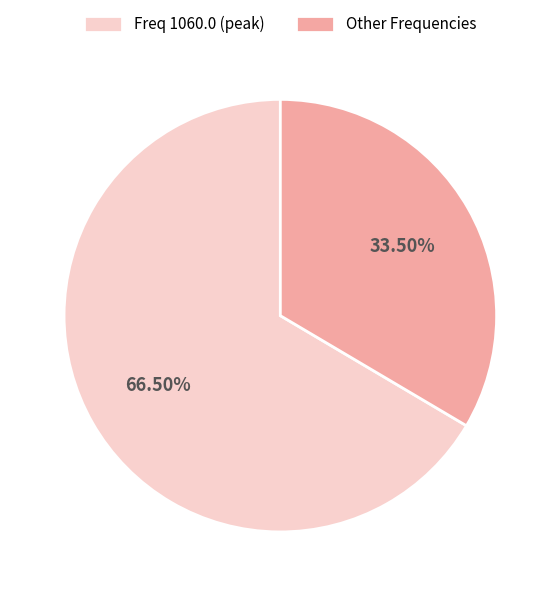

What is the majority slice?

Freq 1060.0 (peak)